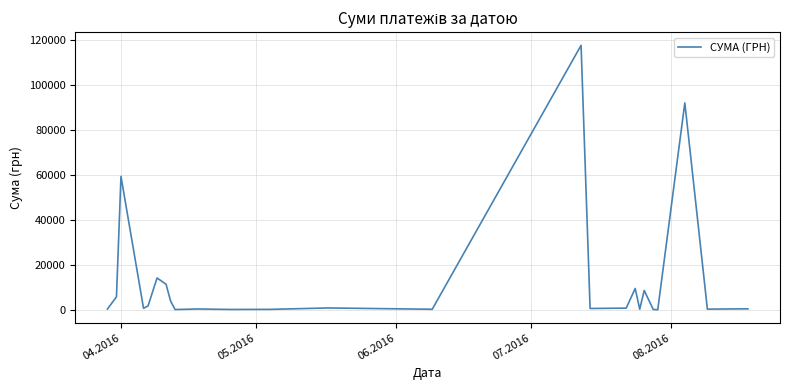

What is the difference between the maximum and second lowest values?

117394.9